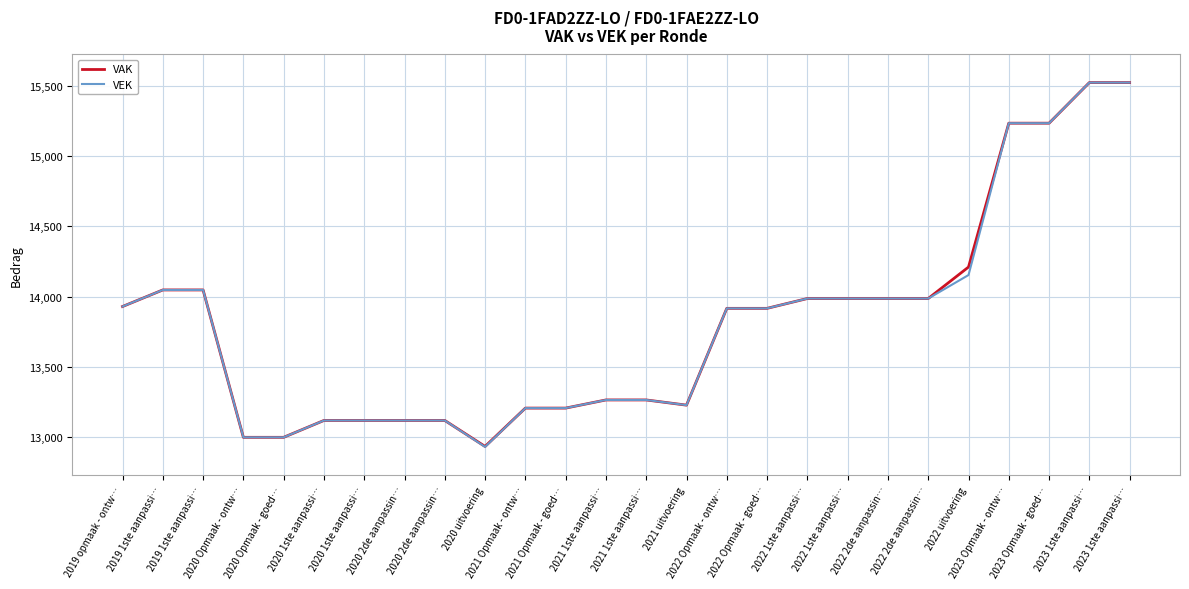

Count the number of categories in the chart.

26